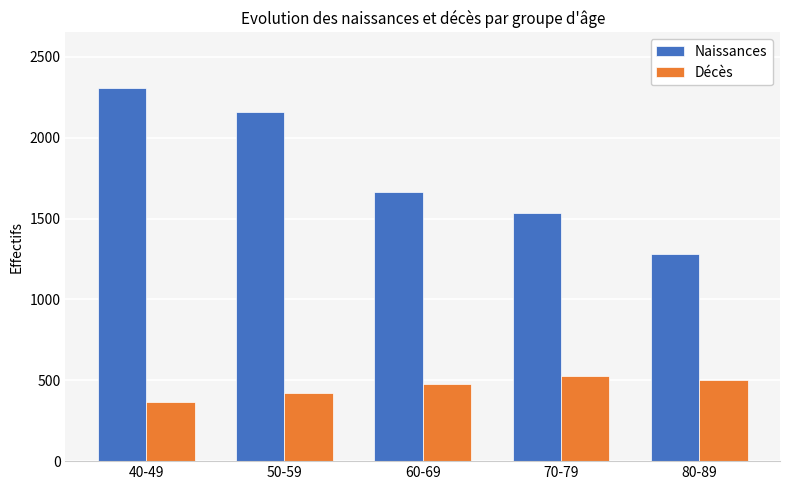

At which label does Décès reach its peak?

70-79